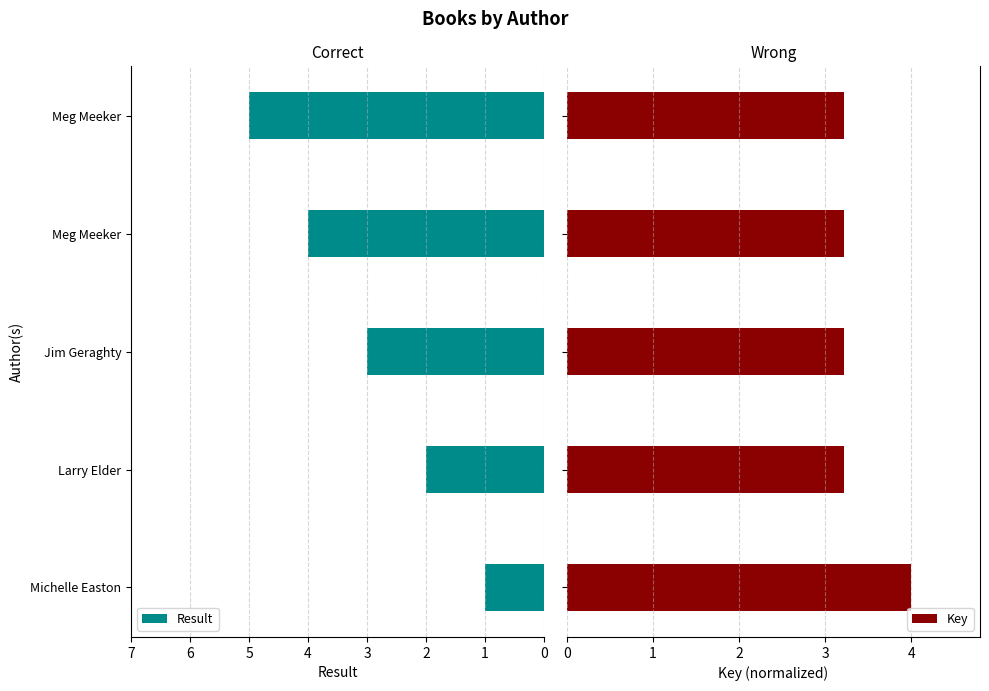

What is the minimum value for Result?

1